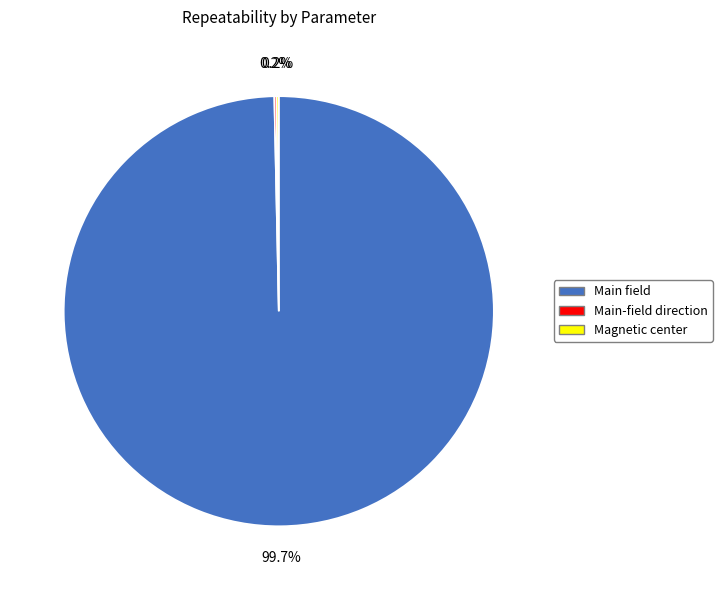

What is the largest slice in the pie chart?

Main field